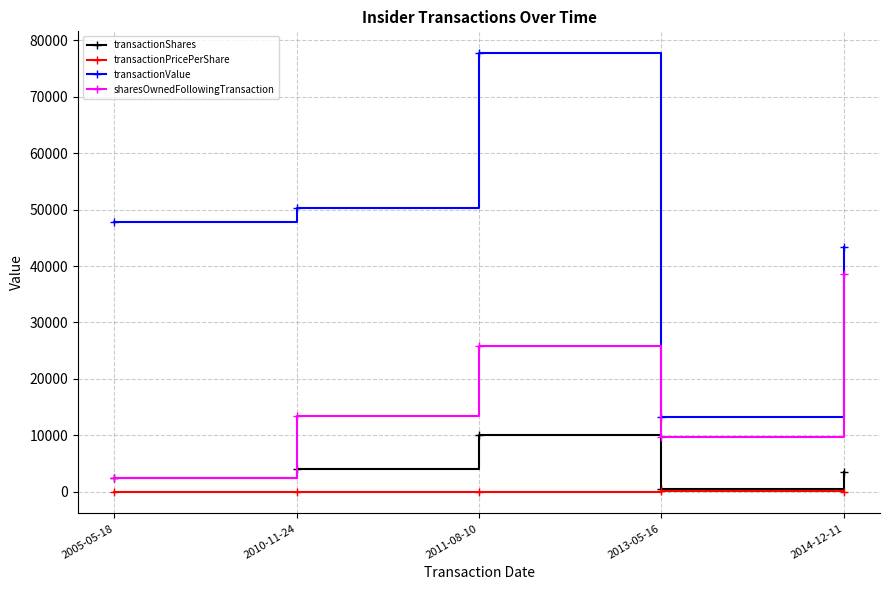

Which category has the lowest value in the transactionValue series?

2013-05-16